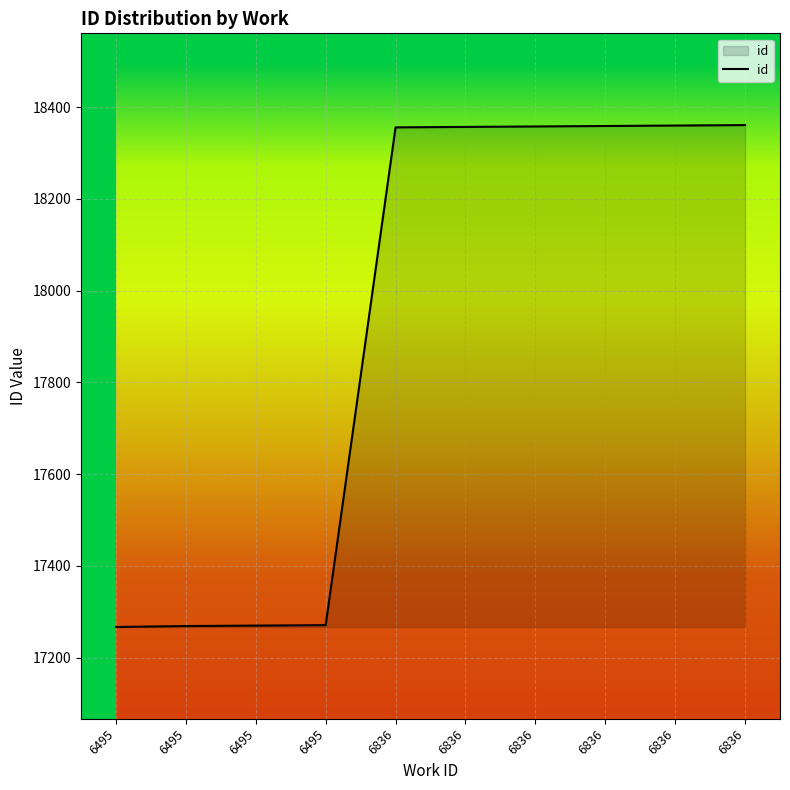

List the labels in order of value, smallest first.

6495, 6495, 6495, 6495, 6836, 6836, 6836, 6836, 6836, 6836